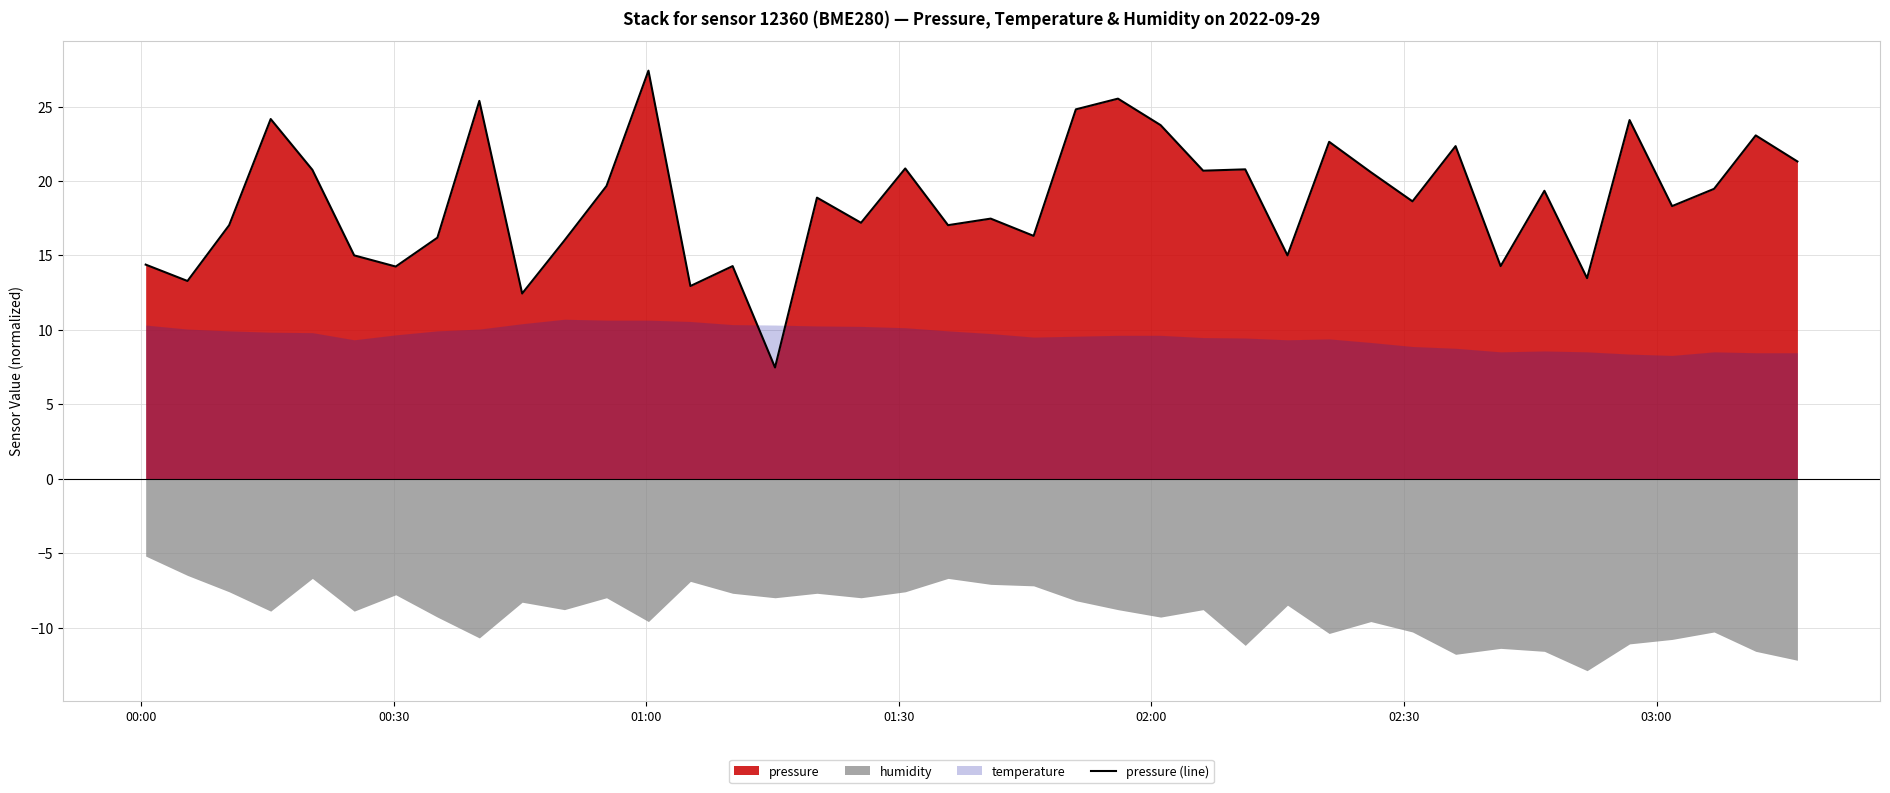

What is the difference between the maximum and minimum values?

19.9